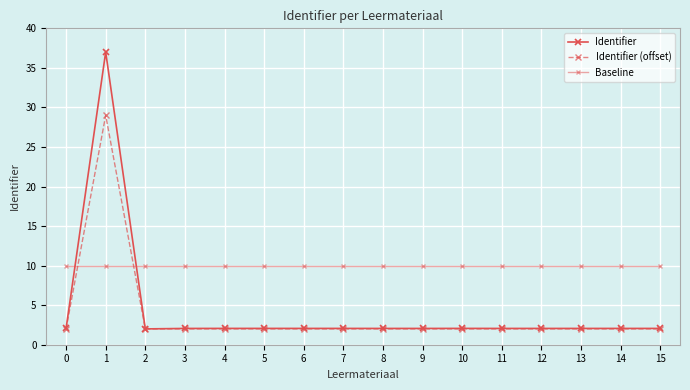

In Identifier, how many points are higher than both neighbors (excluding endpoints)?

4